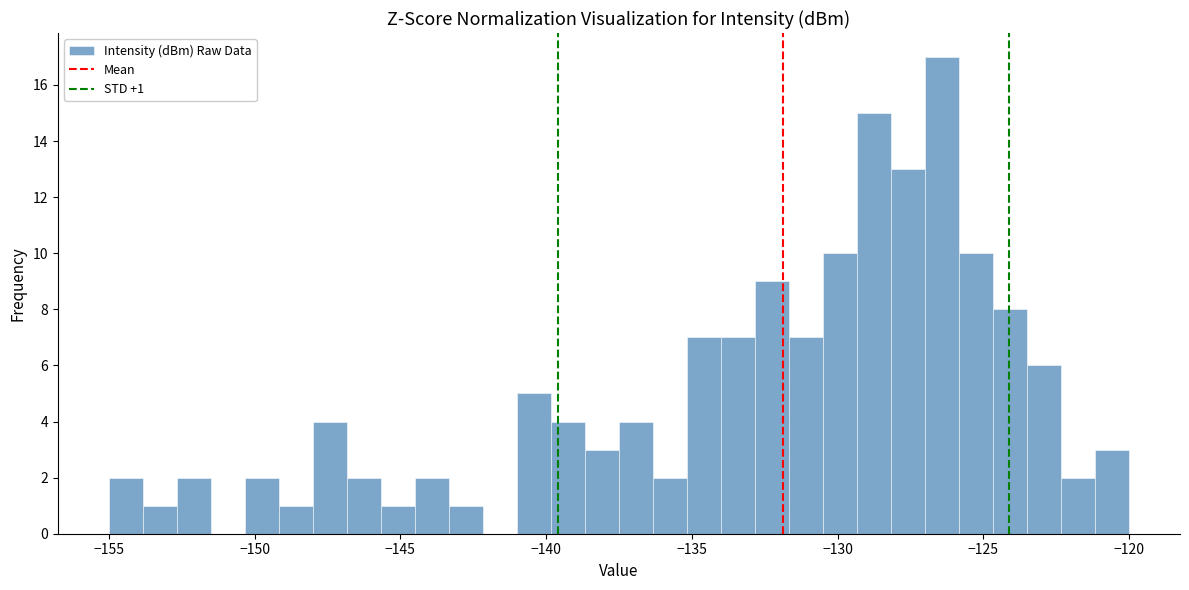

Around what value on the x-axis is the tallest bar? Give the approximate position of its centre, as read against the axis.

-126.5